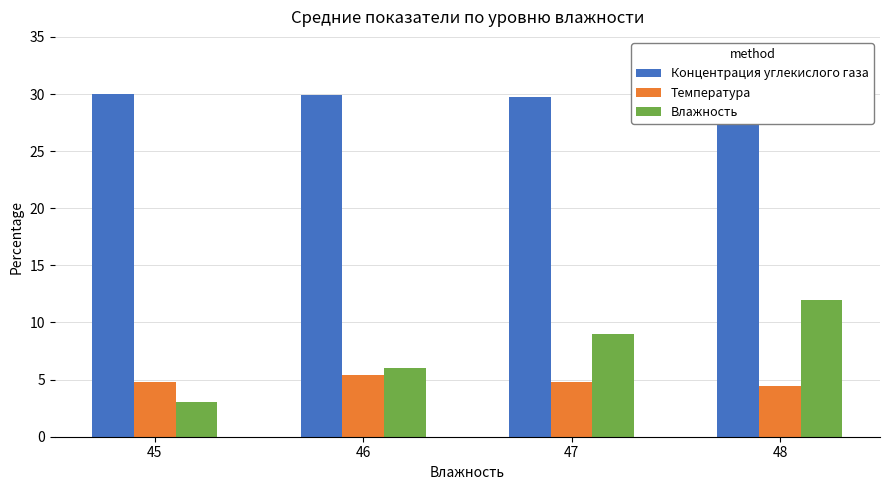

What is the value of the Влажность bar at the 4th from the left?

12.0